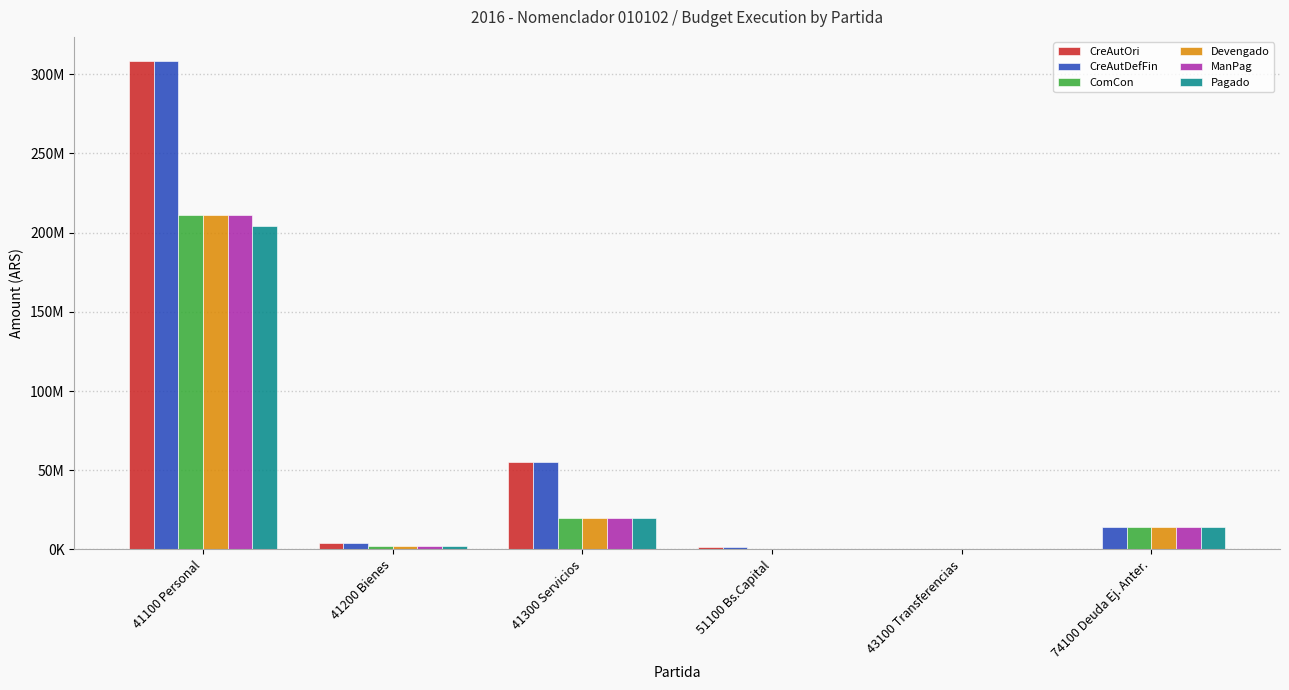

True or false: Pagado has a value of 2085160.5 at 41200 Bienes.

True